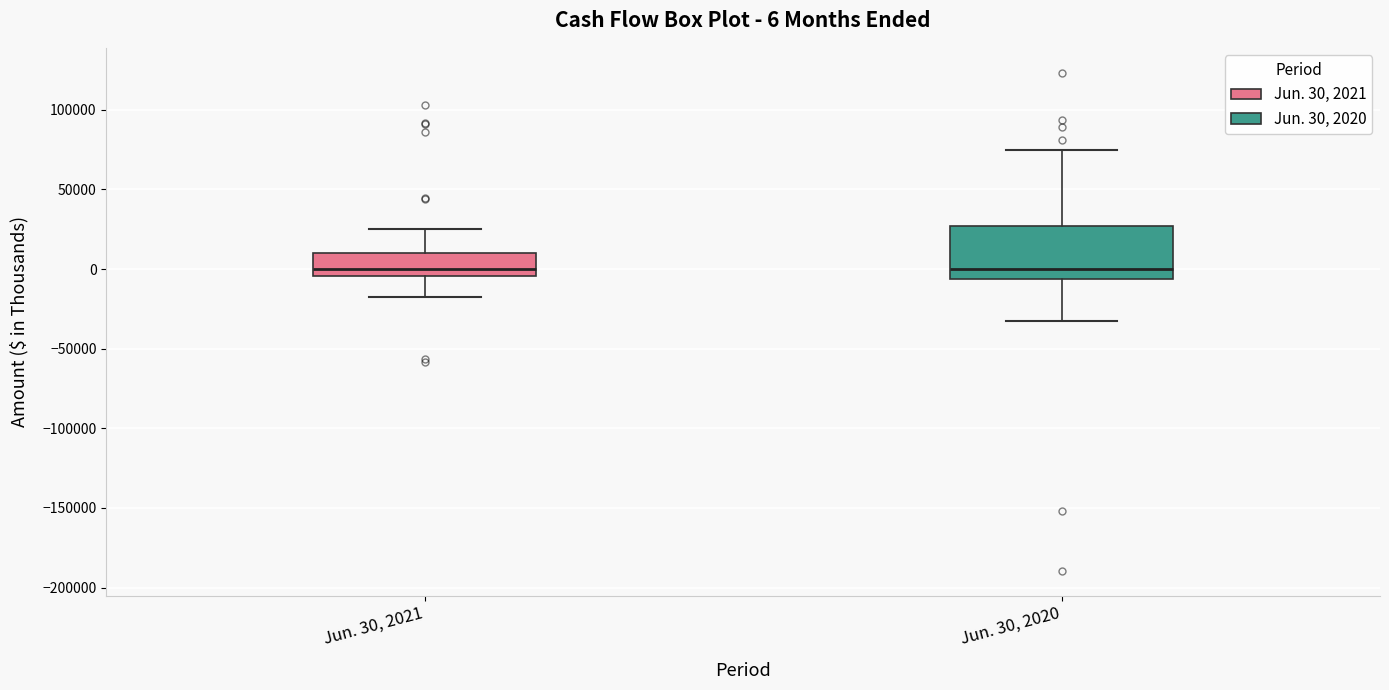

Comparing the boxes themselves (not the whiskers), which one is the tallest?

Jun. 30, 2020